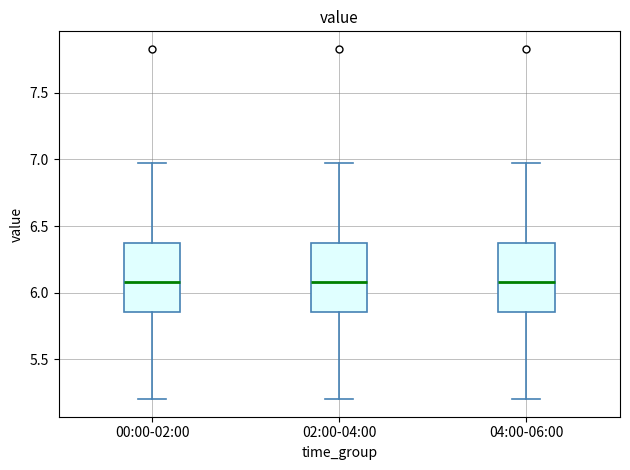

Where does the lower whisker of the box for 02:00-04:00 end on the y-axis? The values are not printed on the chart, so give them approximately, as read against the axis.

5.20